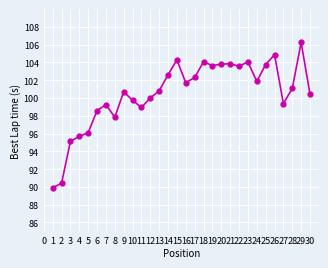

What is the difference between the second highest and minimum values?

15.0